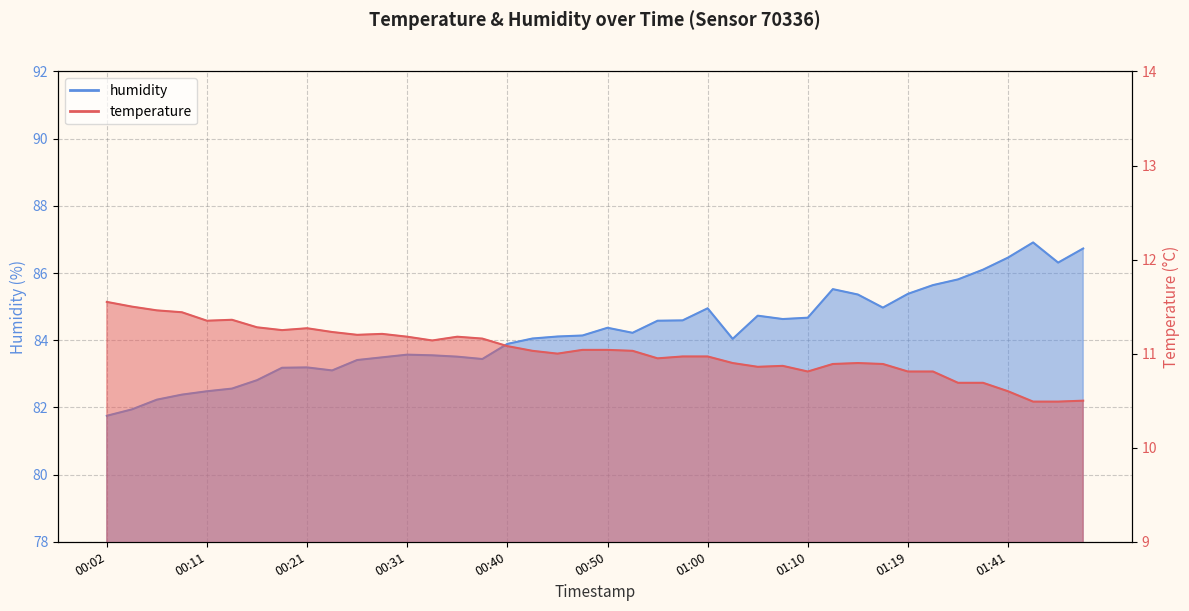

What is the label of the 33rd point from the right?

00:19